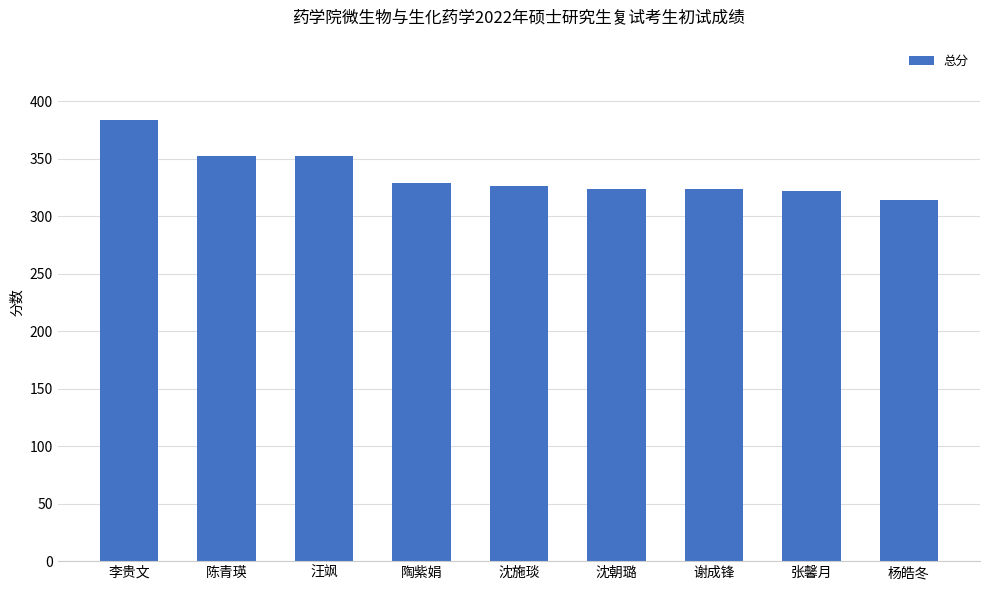

Approximately how many times larger is the value at 陈青瑛 compared to 张馨月?

1.1